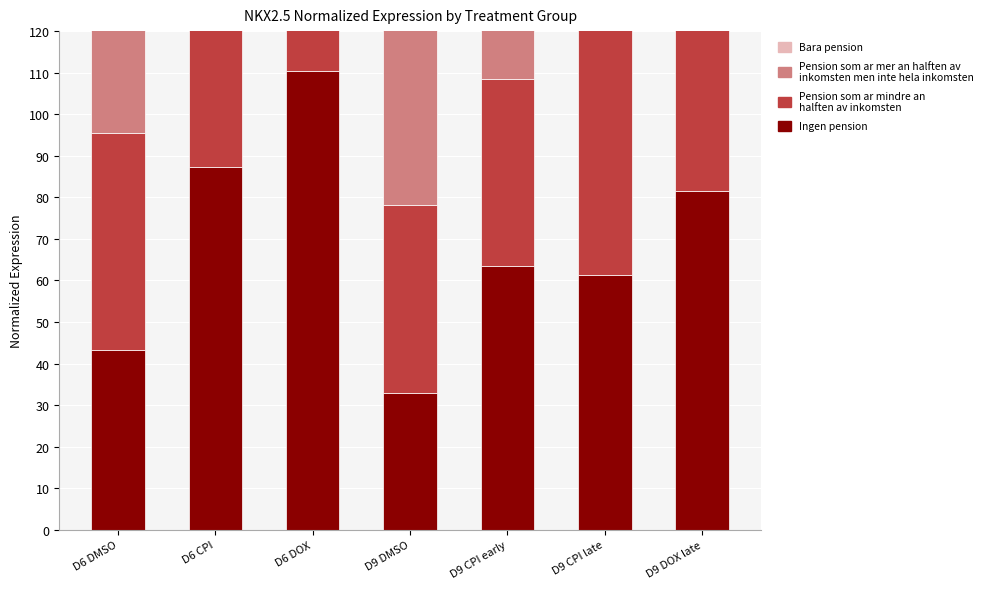

Reading left to right, extract all data points from this chart.

Ingen pension: D6 DMSO=43.3	D6 CPI=87.2	D6 DOX=110.4	D9 DMSO=32.9	D9 CPI early=63.5	D9 CPI late=61.3	D9 DOX late=81.5
Pension som ar mindre an halften av inkomsten: D6 DMSO=52.3	D6 CPI=70.6	D6 DOX=104.2	D9 DMSO=45.2	D9 CPI early=44.9	D9 CPI late=59.7	D9 DOX late=65.8
Pension som ar mer an halften av inkomsten men inte hela inkomsten: D6 DMSO=43.5	D6 CPI=50.6	D6 DOX=87.4	D9 DMSO=45.3	D9 CPI early=58.3	D9 CPI late=49.3	D9 DOX late=77.8
Bara pension: D6 DMSO=32.9	D6 CPI=63.5	D6 DOX=61.3	D9 DMSO=45.2	D9 CPI early=44.9	D9 CPI late=59.7	D9 DOX late=65.8